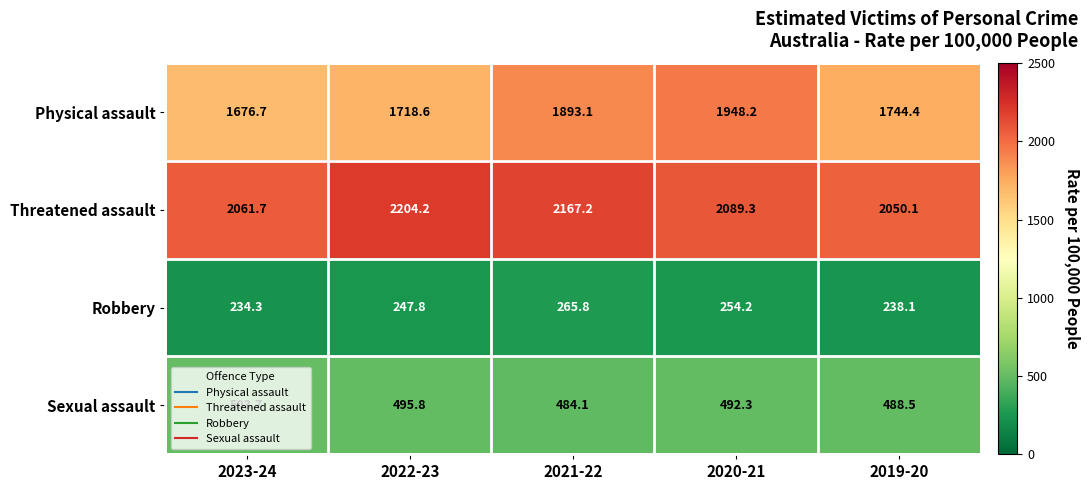

At which category is the sum across all series the highest?

2021-22